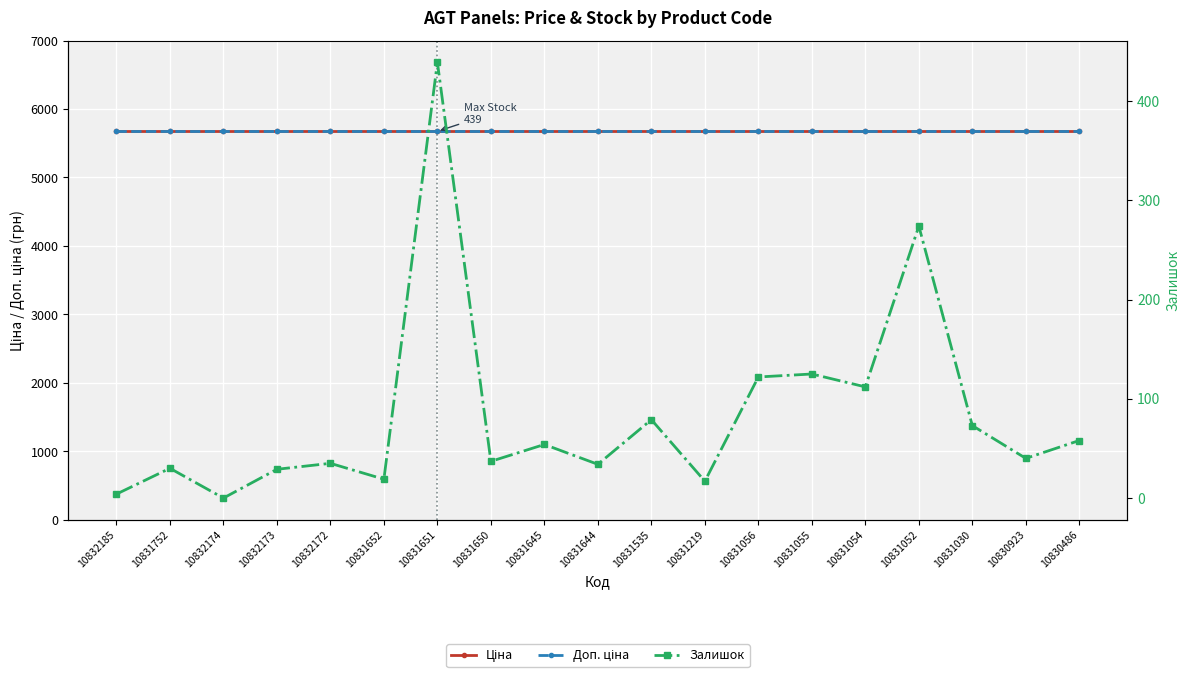

Rank the categories by Ціна value from lowest to highest.

10832185, 10831752, 10832174, 10832173, 10832172, 10831652, 10831651, 10831650, 10831645, 10831644, 10831535, 10831219, 10831056, 10831055, 10831054, 10831052, 10831030, 10830923, 10830486